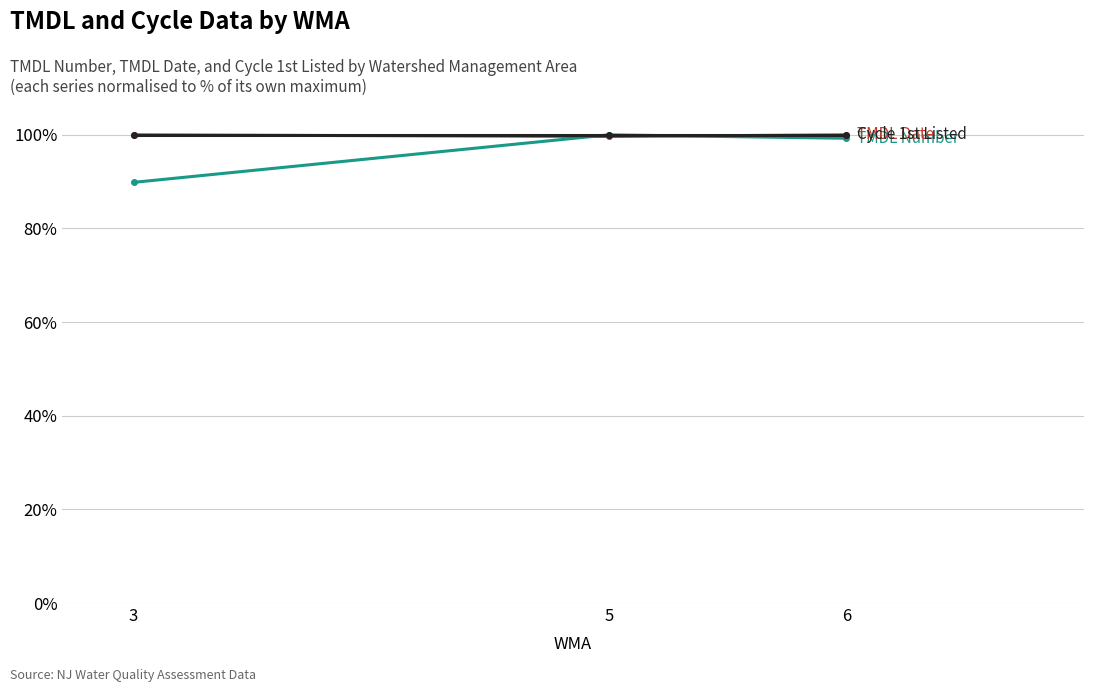

What is the spread (max minus min) of values at 3?

10.2